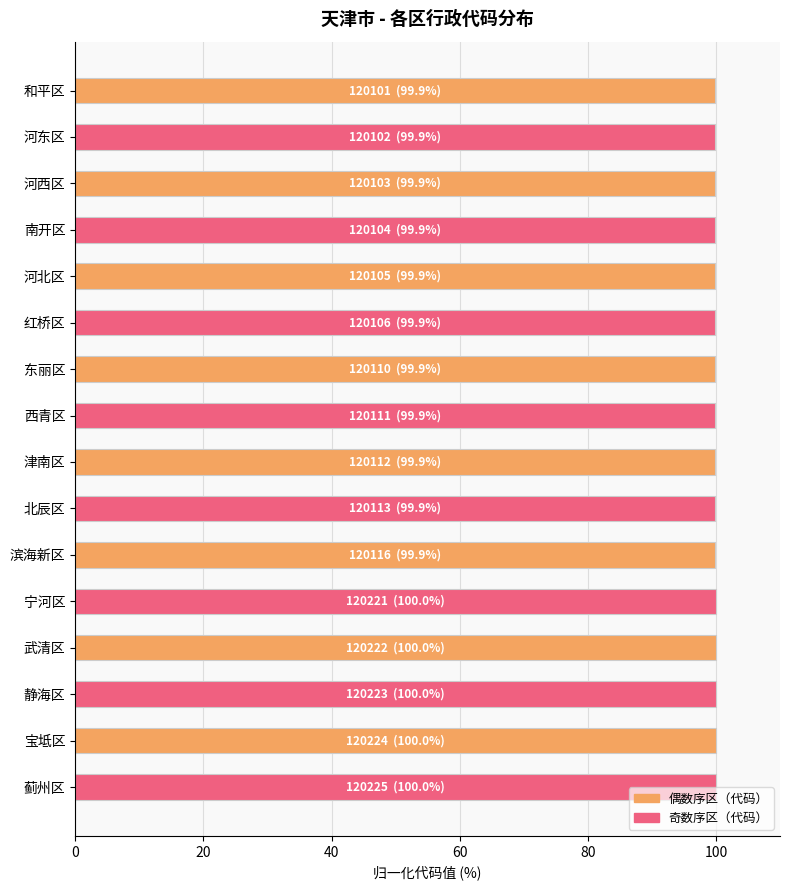

What is the maximum value shown in the chart?

100.0